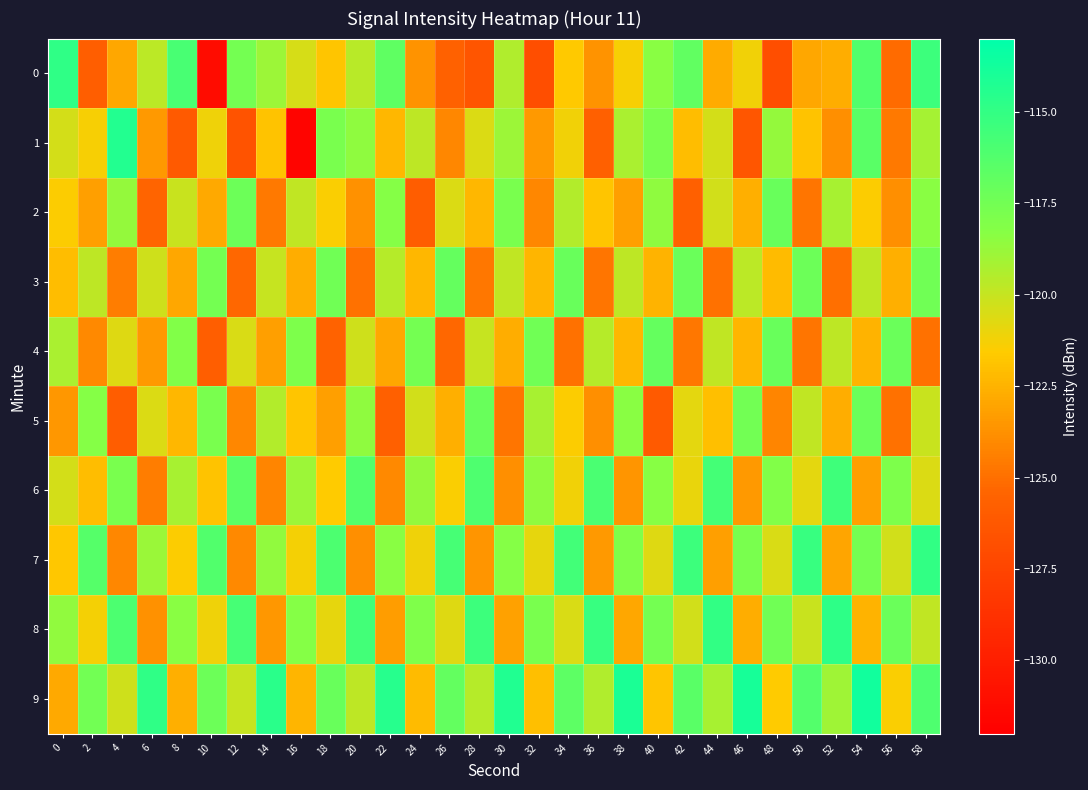

What is the maximum value shown in the chart?

-113.7